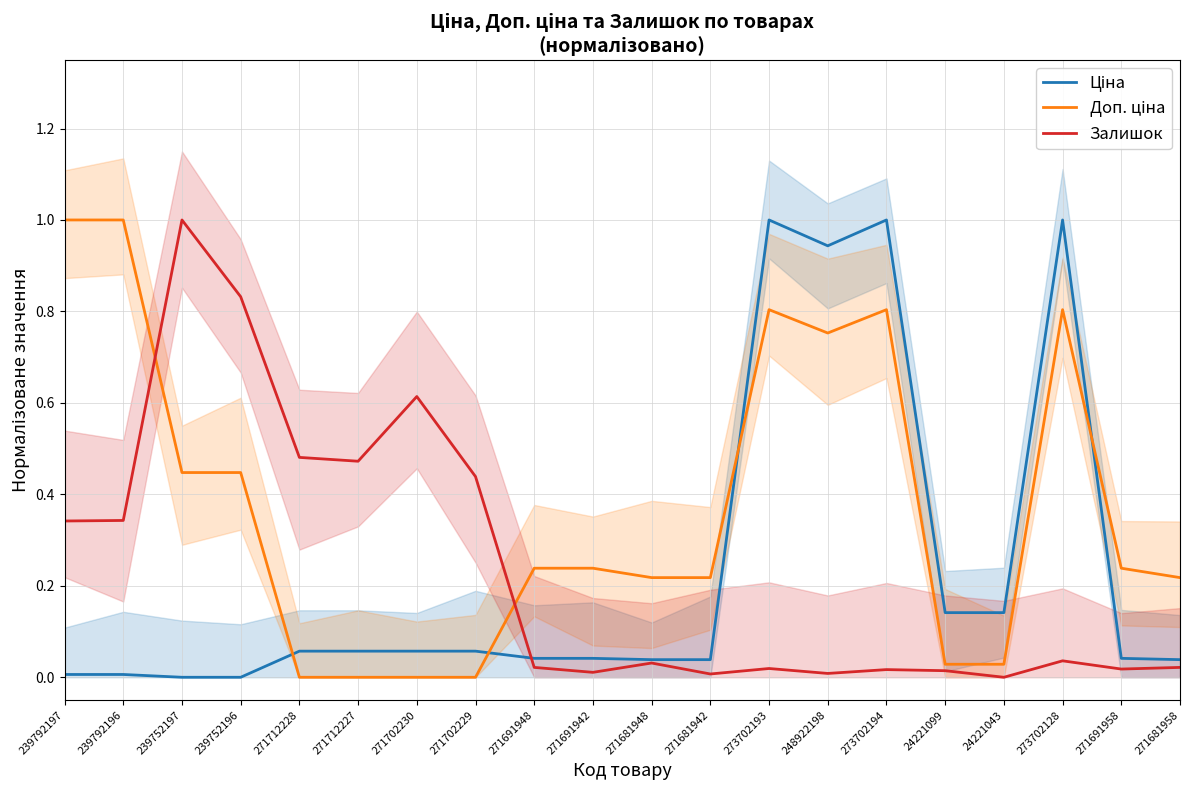

What are all the series names shown in the legend?

Ціна, Доп. ціна, Залишок